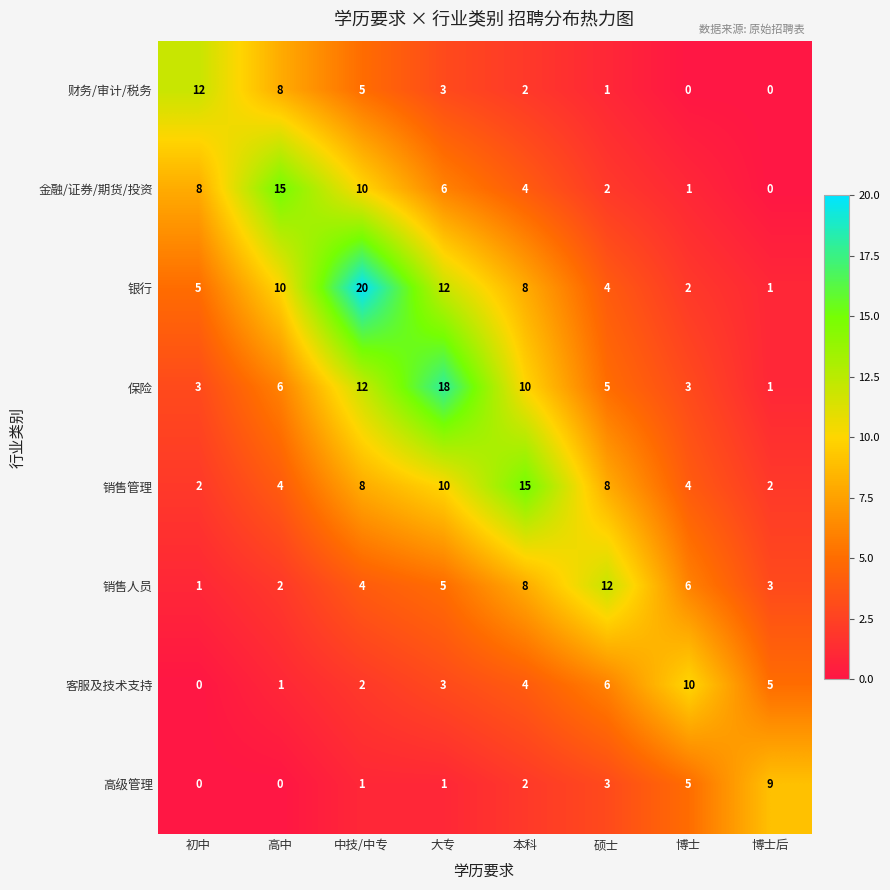

What is the average value of the 银行 series?

8